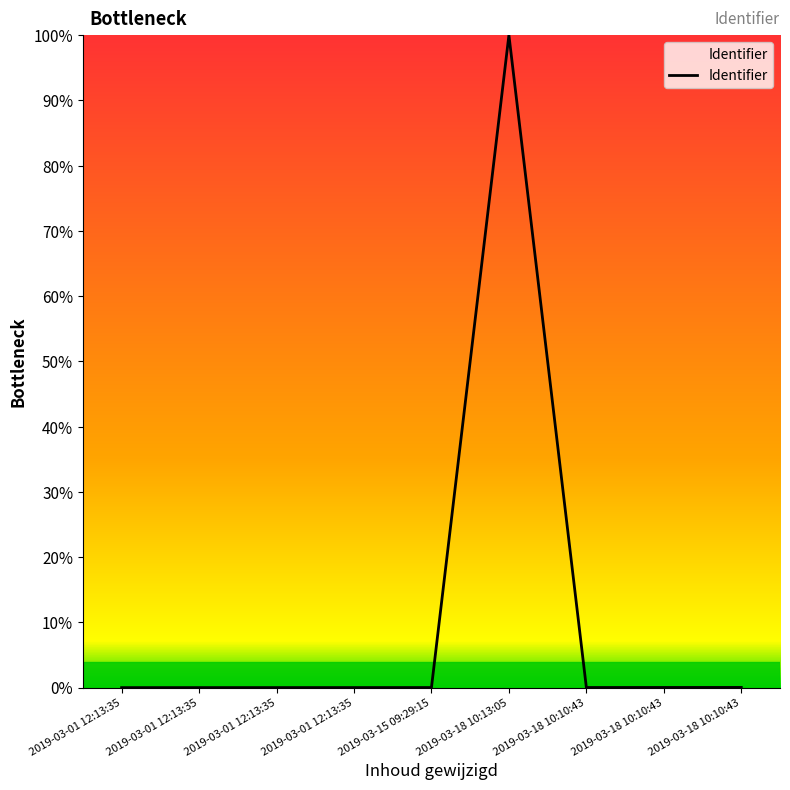

List the labels in order of value, largest first.

2019-03-18 10:13:05, 2019-03-18 10:10:43, 2019-03-18 10:10:43, 2019-03-18 10:10:43, 2019-03-15 09:29:15, 2019-03-01 12:13:35, 2019-03-01 12:13:35, 2019-03-01 12:13:35, 2019-03-01 12:13:35